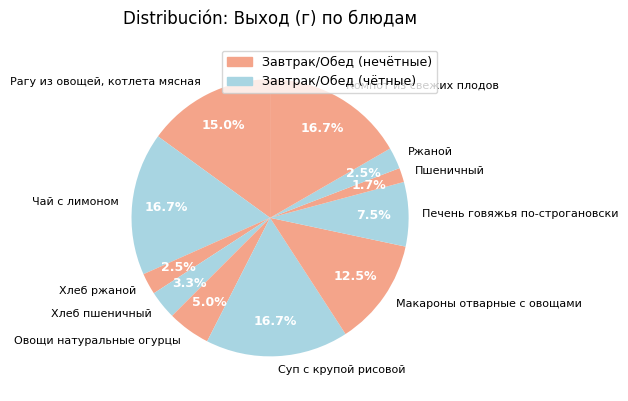

To the nearest percent, what is the difference between the Ржаной and Суп с крупой рисовой slice percentages?

14%